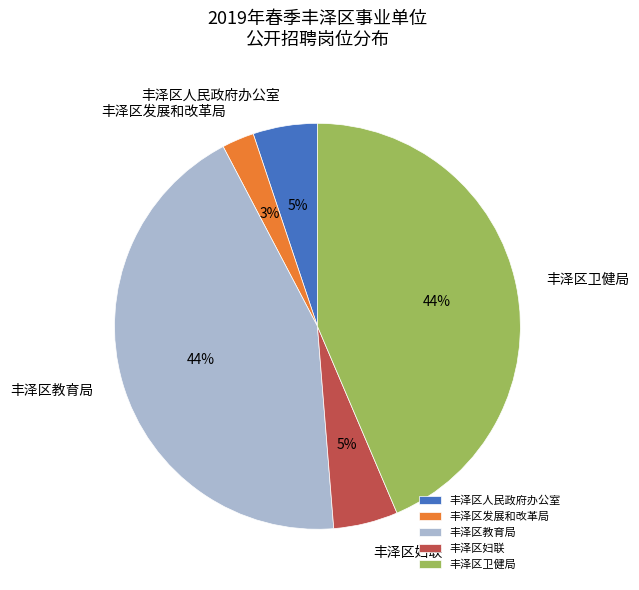

Does 丰泽区教育局 represent more than half of the total?

No